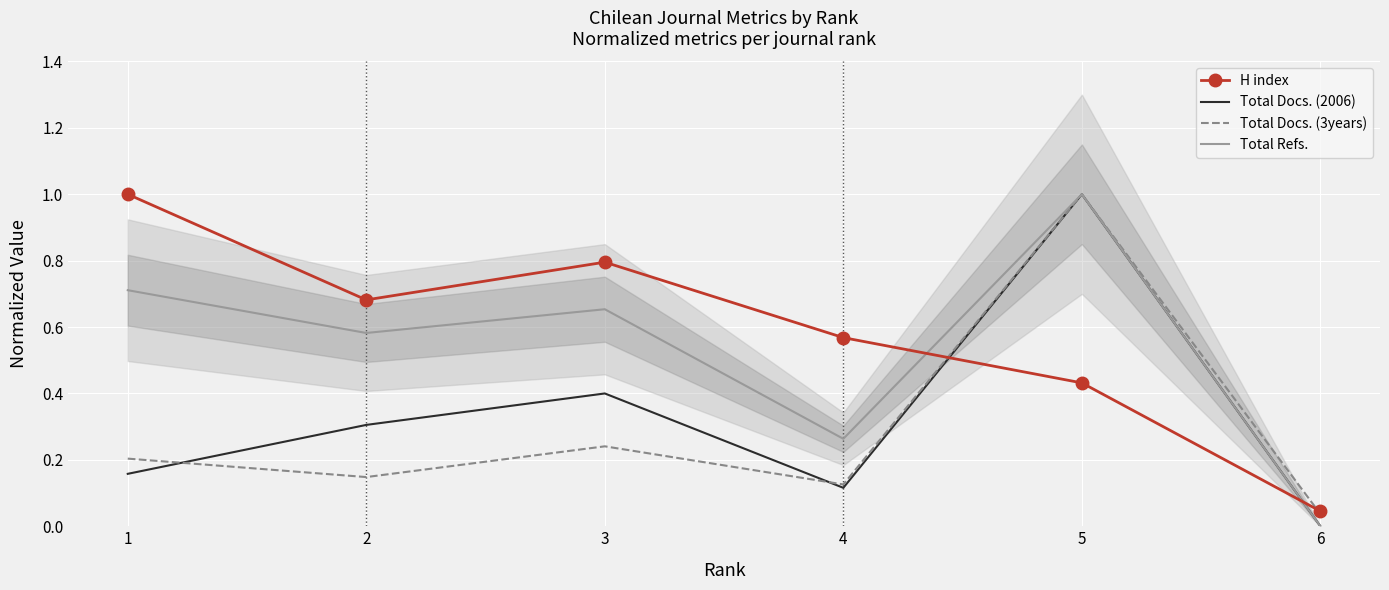

How many interior local valleys does the Total Refs. series have?

2